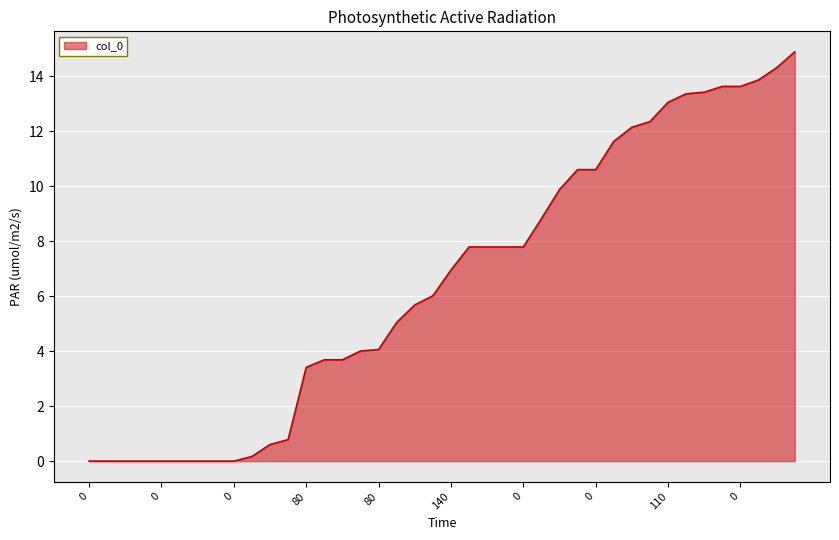

What is the greatest value displayed?

14.9